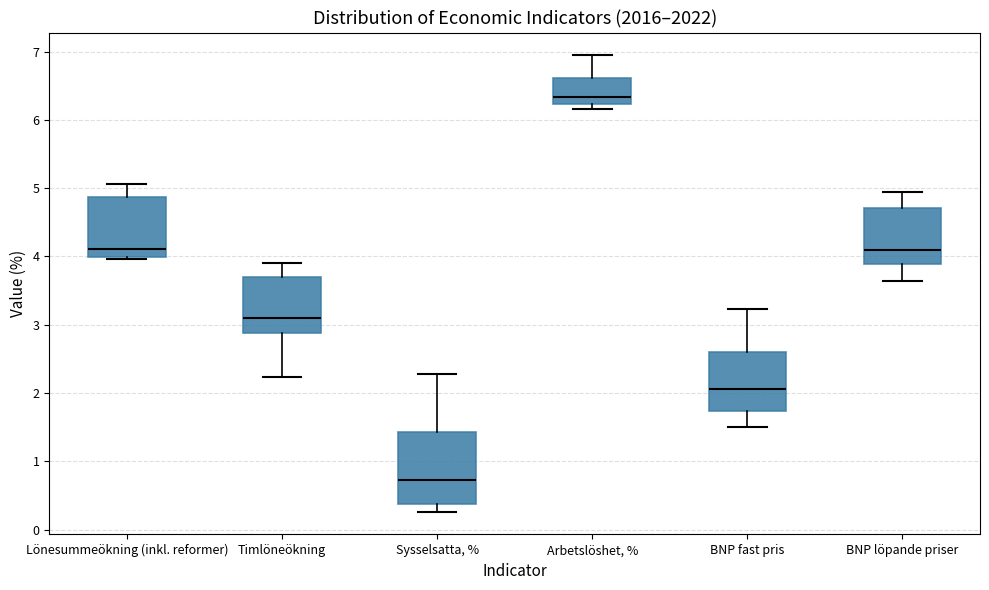

Which box's median line is the highest?

Arbetslöshet, %